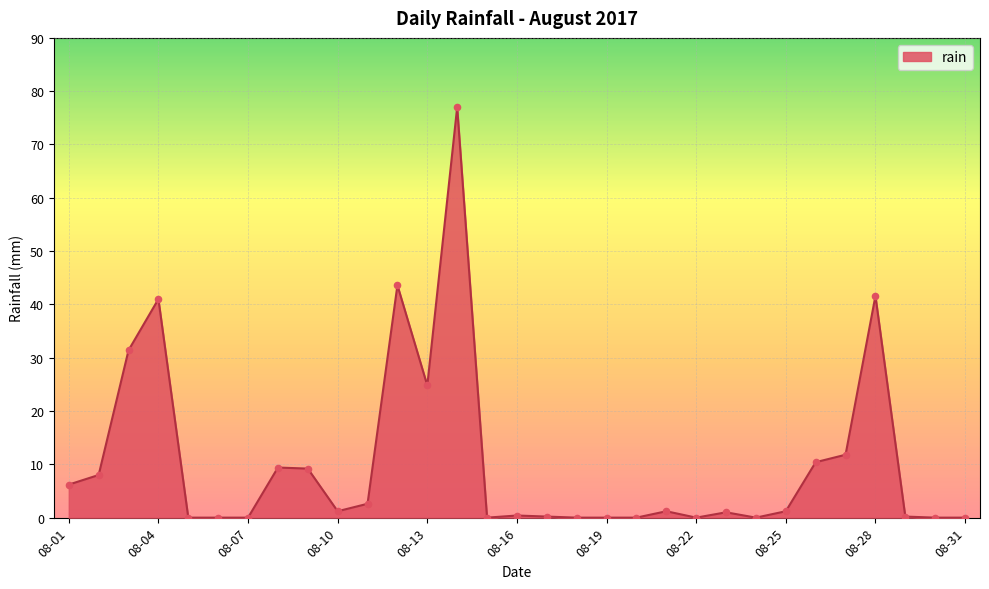

What is the difference between the maximum and minimum values?

77.0